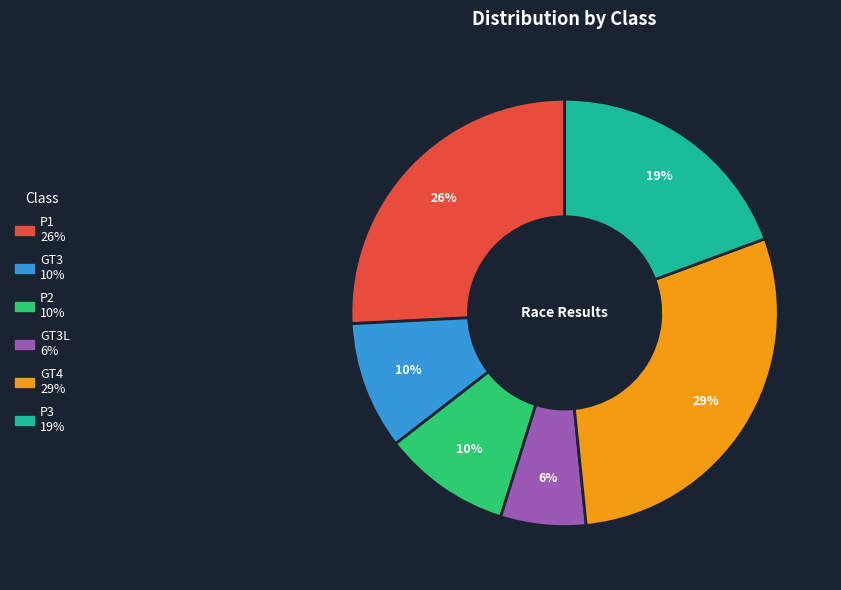

To the nearest percent, what is the average slice percentage?

17%